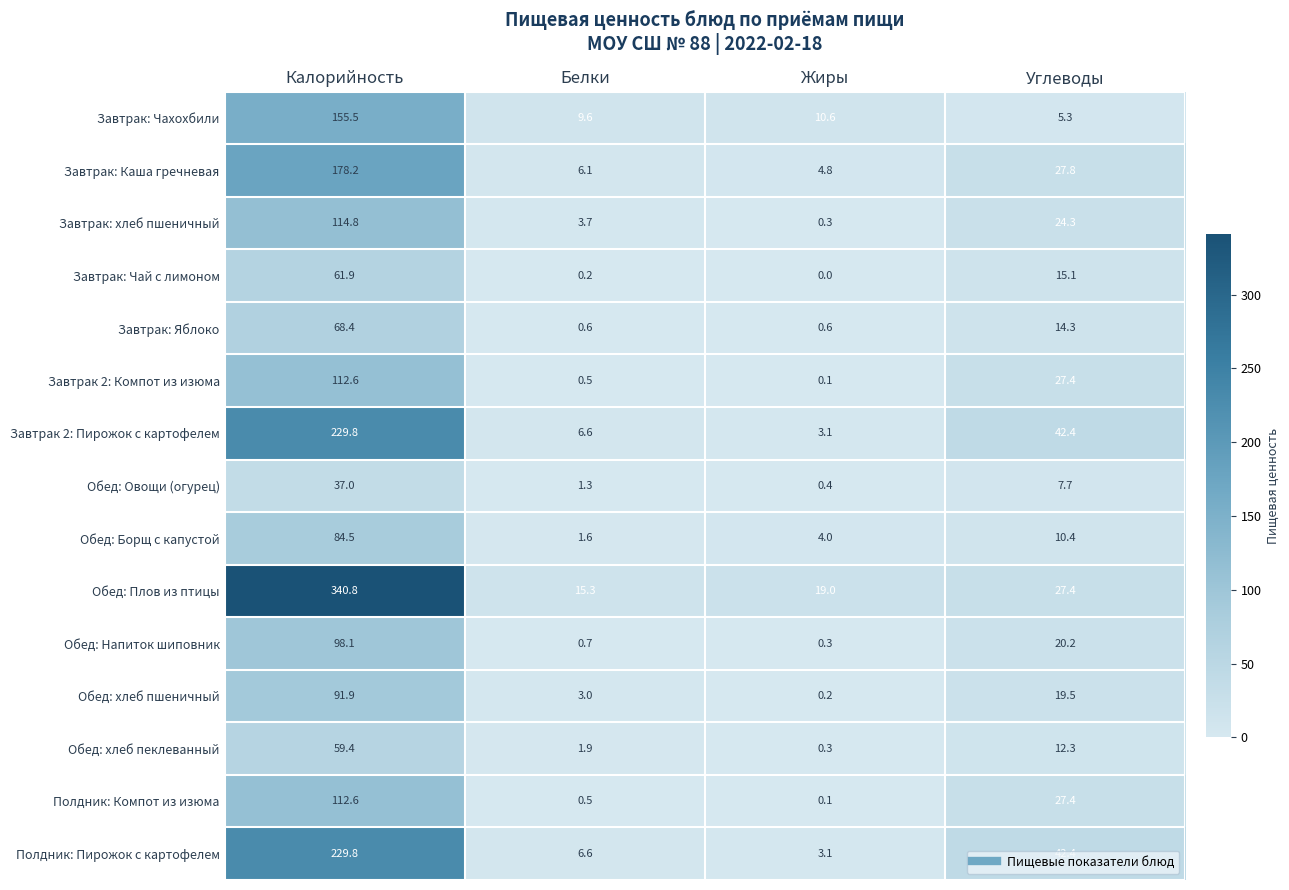

Is it true that Завтрак 2: Пирожок с картофелем equals 3.1 at Жиры?

True